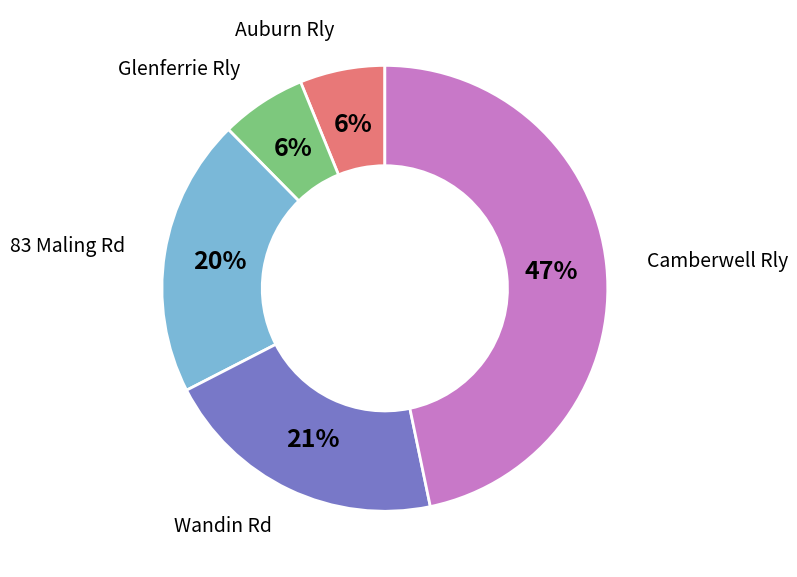

To the nearest percent, what is the difference between the largest and smallest slice percentages?

41%